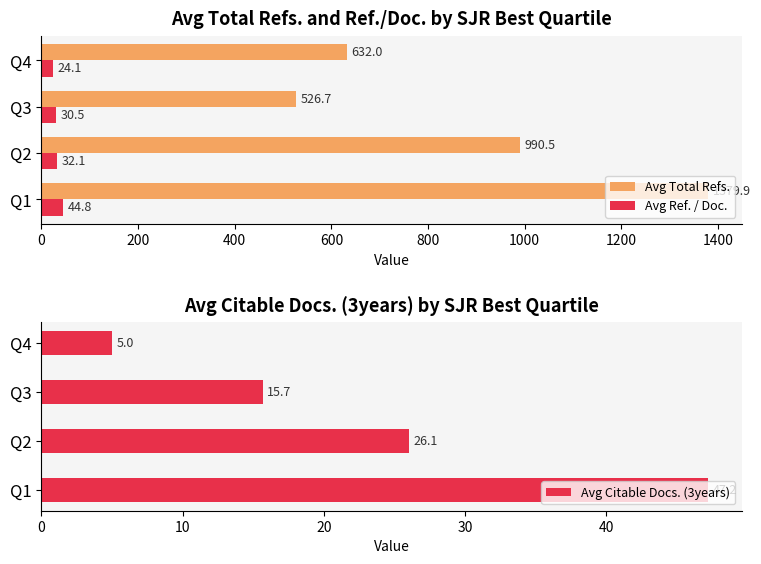

What is the difference between the maximum and minimum values in the Avg Citable Docs. (3years) series?

42.2